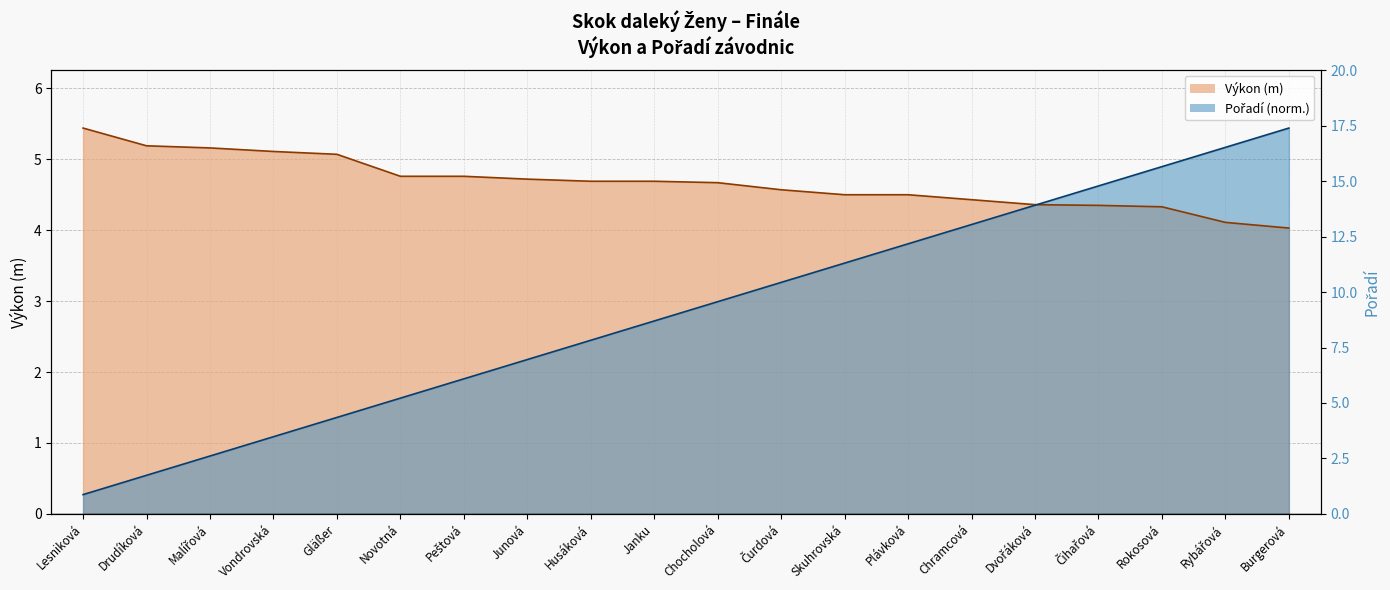

How many lines are shown in the chart?

2